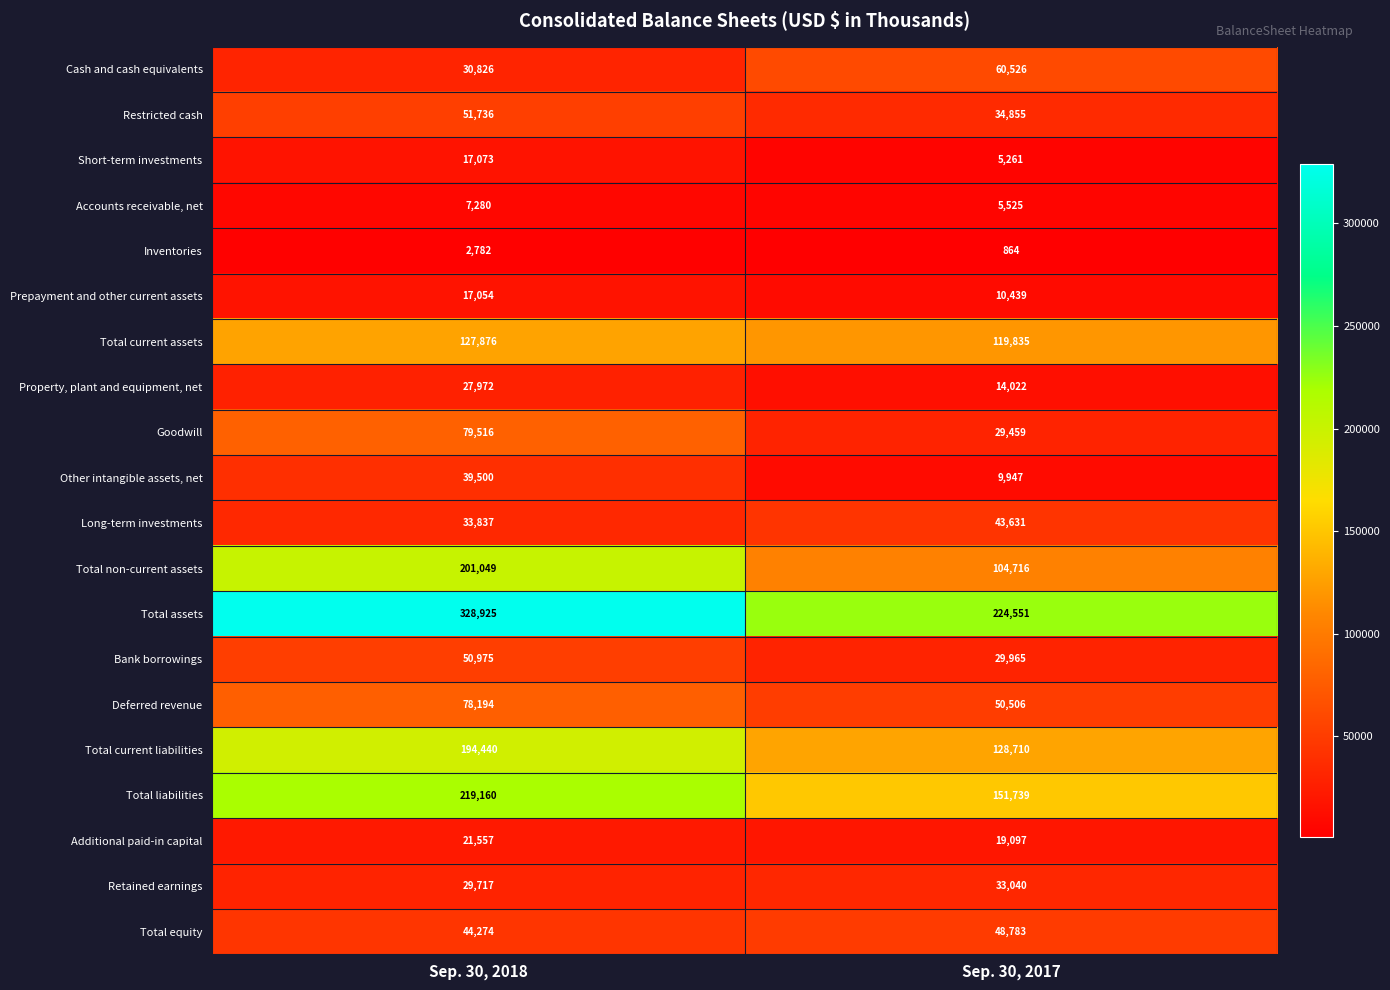

Where is Restricted cash nearest to the value 43295?

Sep. 30, 2017